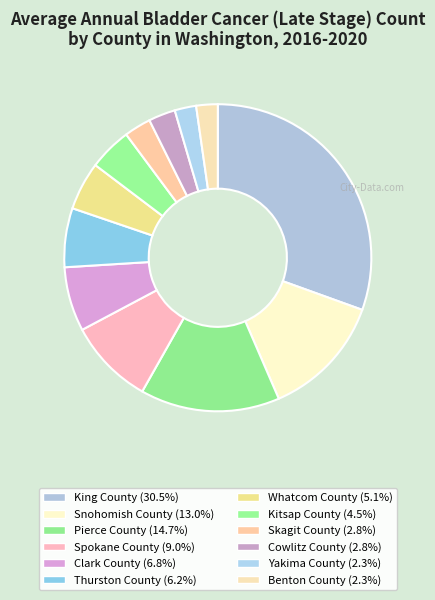

To the nearest percent, what is the average slice percentage?

8%